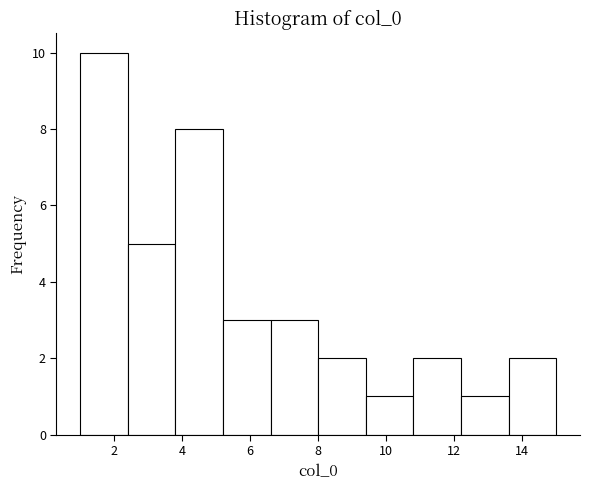

Reading left to right, transcribe this chart: for each bar, give the range it covers on the x-axis and its height. The values are not printed on the chart, so give them approximately, as read against the axis.

1.0 to 2.4: 10
2.4 to 3.8: 5
3.8 to 5.2: 8
5.2 to 6.6: 3
6.6 to 8.0: 3
8.0 to 9.4: 2
9.4 to 10.8: 1
10.8 to 12.2: 2
12.2 to 13.6: 1
13.6 to 15.0: 2